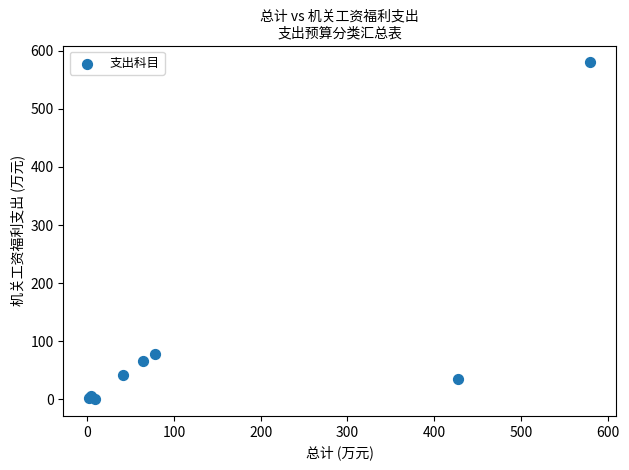

What Y value in the scatter plot is closest to 290?

78.0